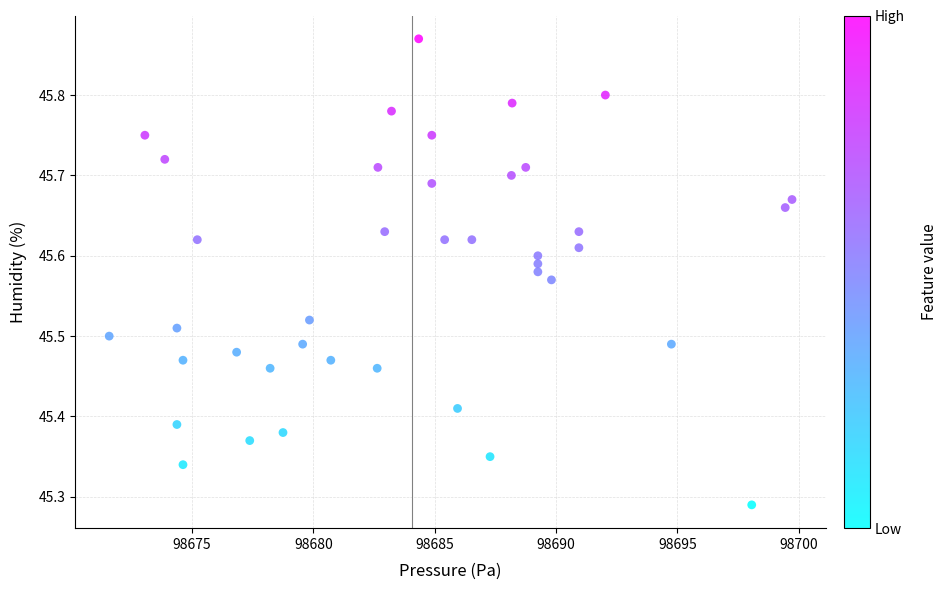

What is the range of Y values (max minus min)?

0.6